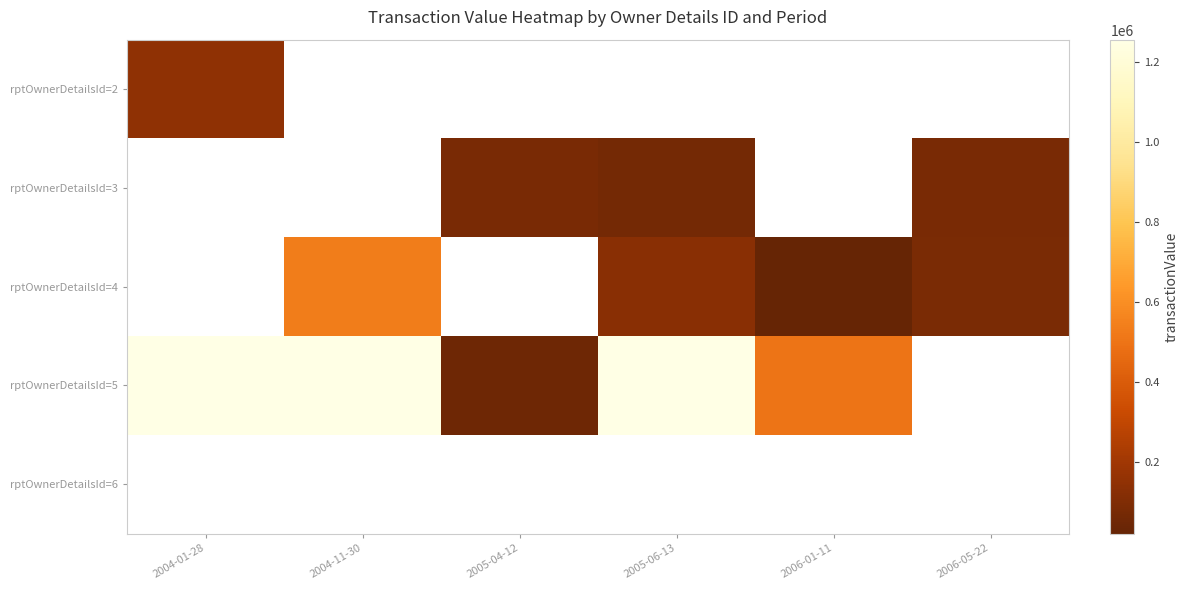

How many series are shown in this chart?

5